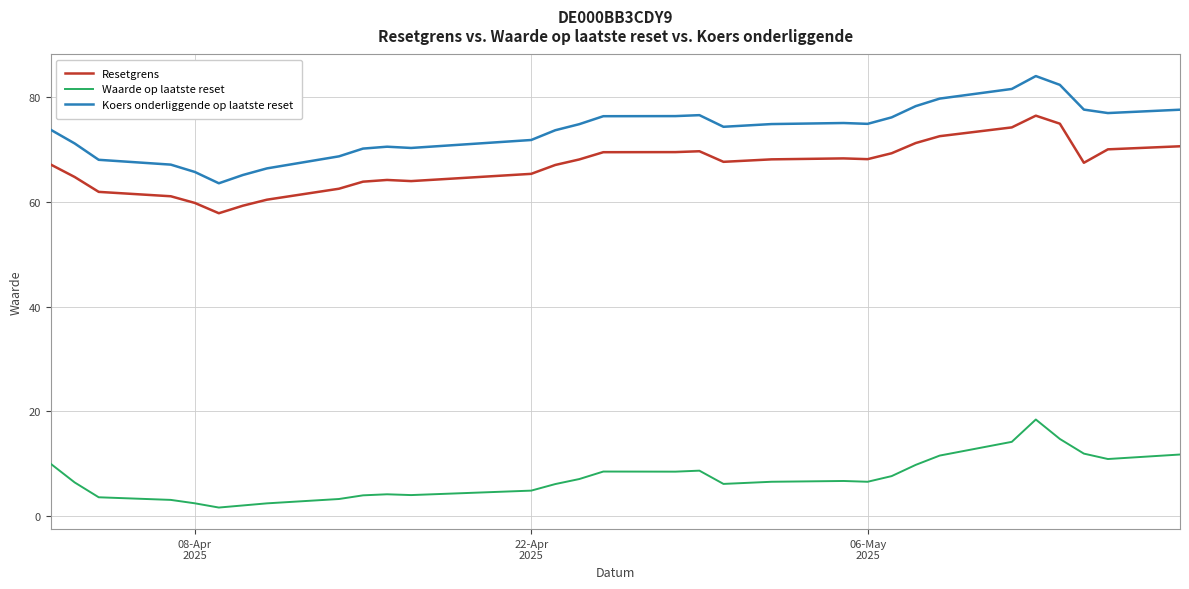

True or false: Koers onderliggende op laatste reset and Waarde op laatste reset intersect in this chart.

False